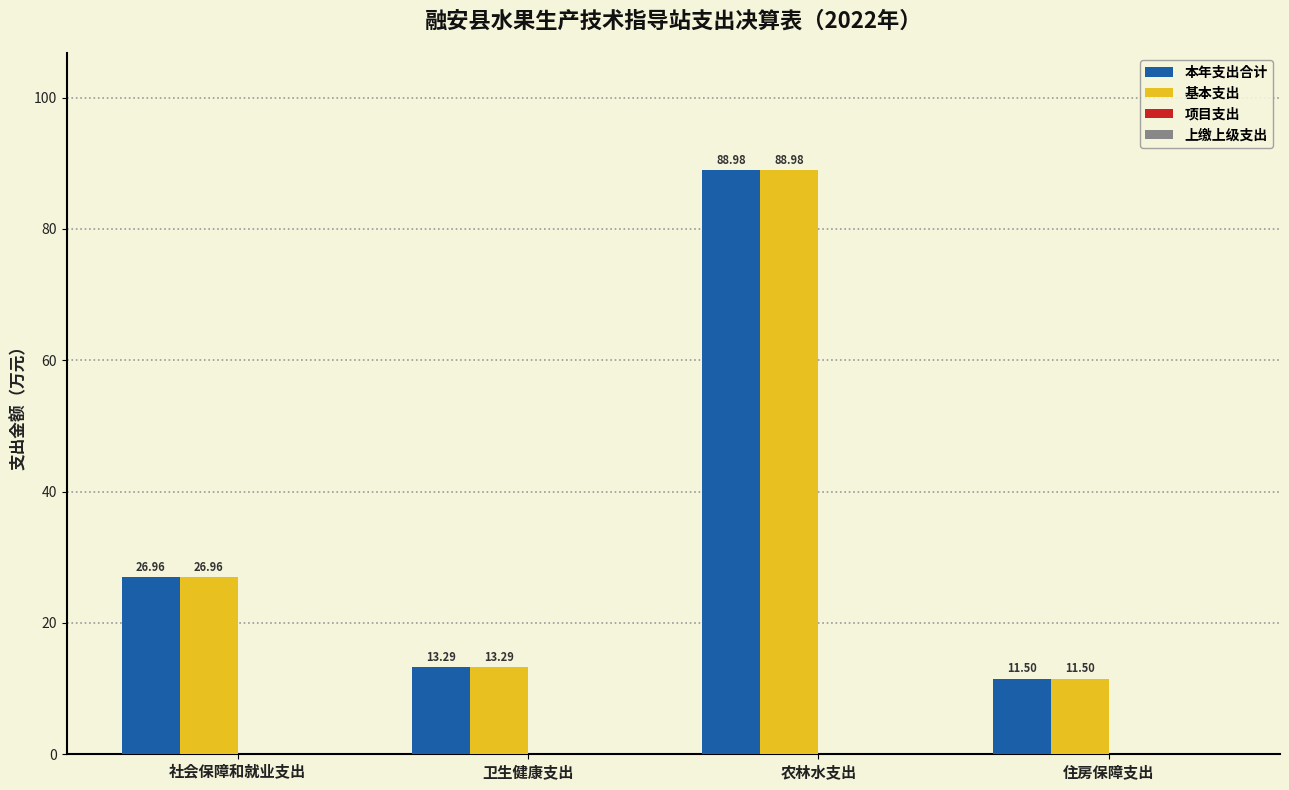

Where does the 基本支出 series first go above 26?

社会保障和就业支出